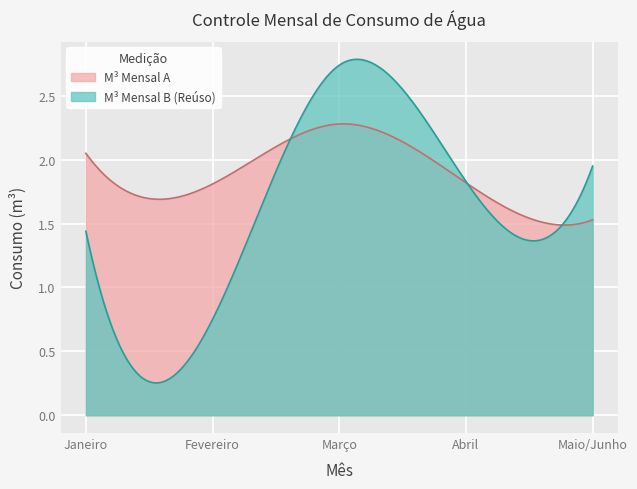

Which series has the largest range (max minus min)?

M³ Mensal B (Reúso)